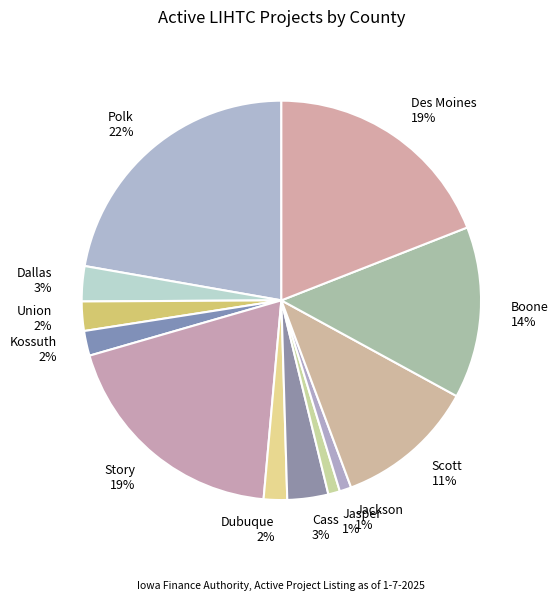

To the nearest percent, what portion does Polk represent?

22%